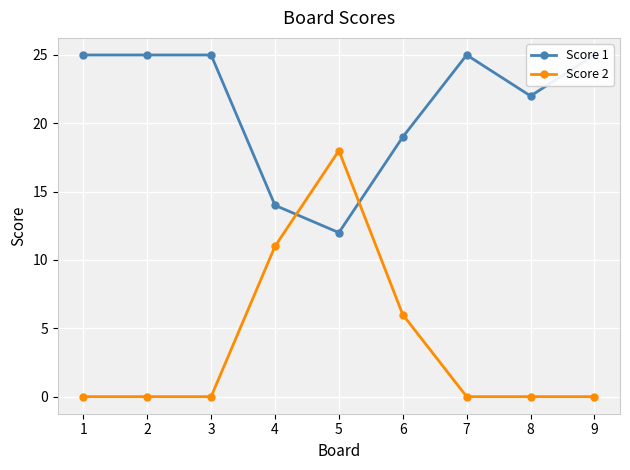

Where is the first local maximum for Score 2?

5